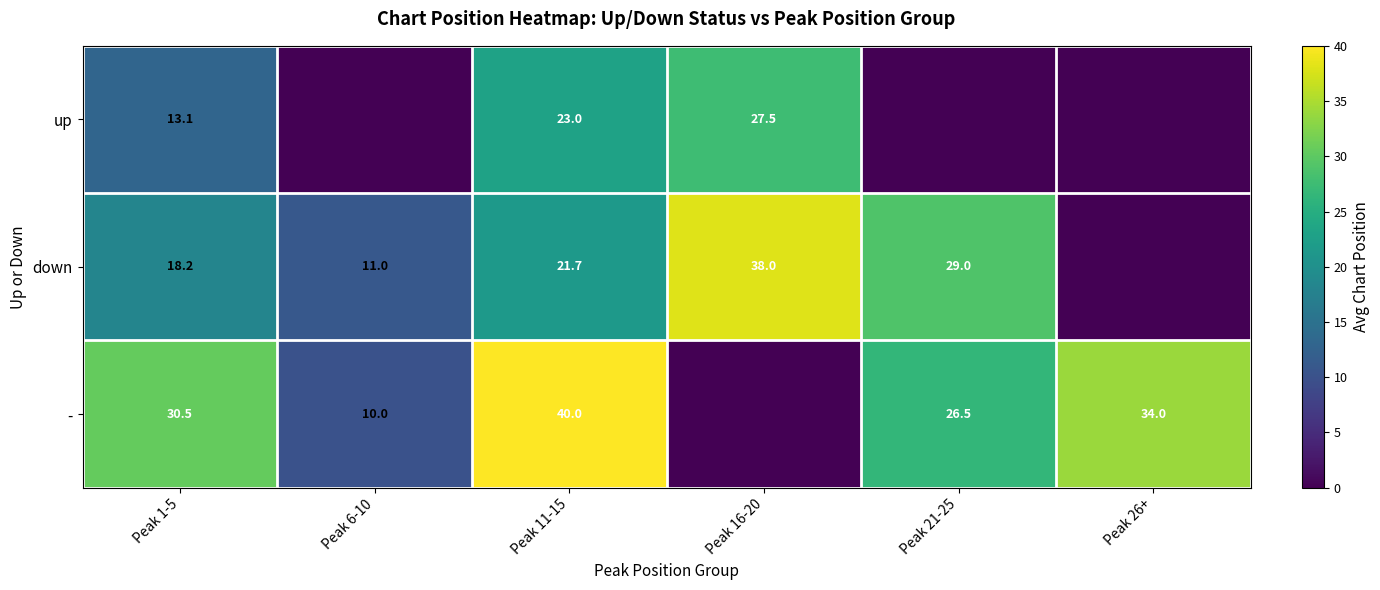

What is the difference between the highest and lowest values at Peak 16-20?

38.0